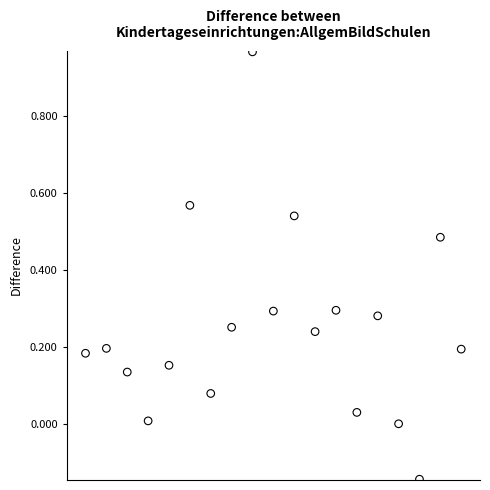

What is the range of Y values (max minus min)?

1.1